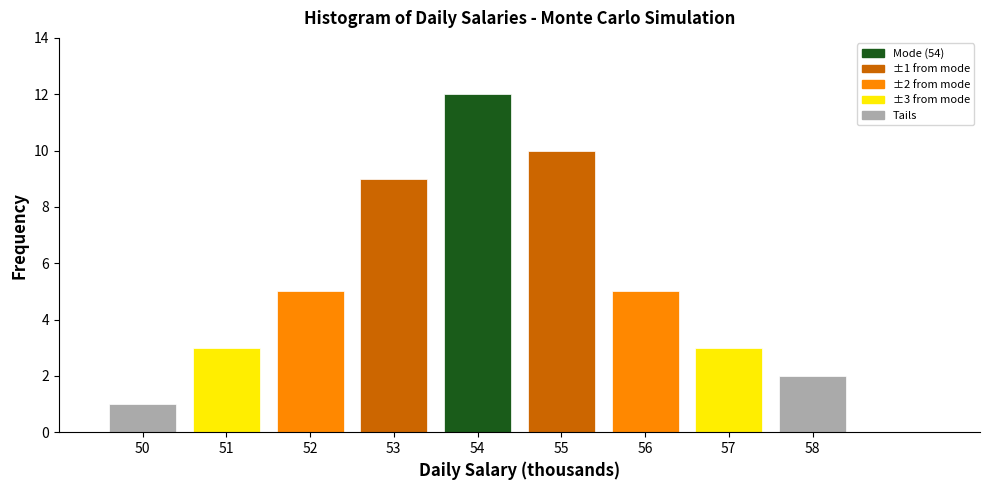

Reading left to right, list all the values displayed in this chart.

50=1	51=3	52=5	53=9	54=12	55=10	56=5	57=3	58=2